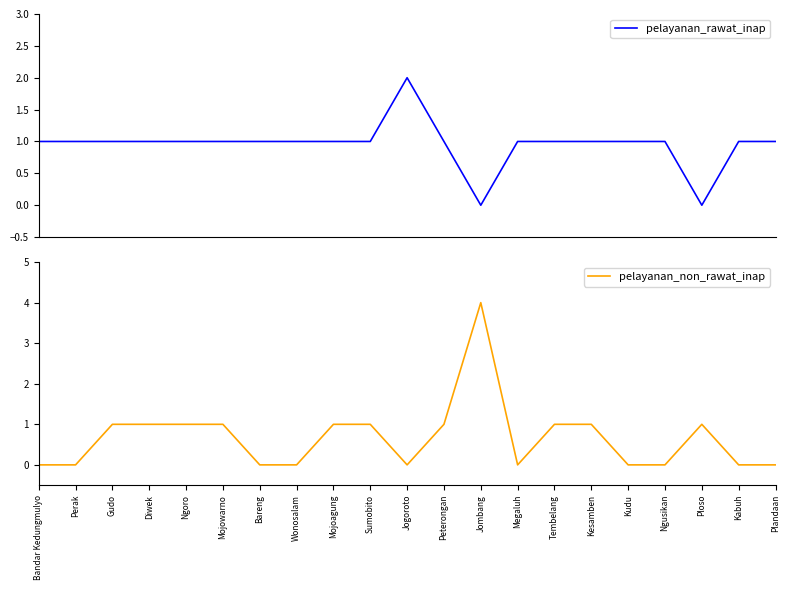

What is the difference between the highest and lowest values at Ploso?

1